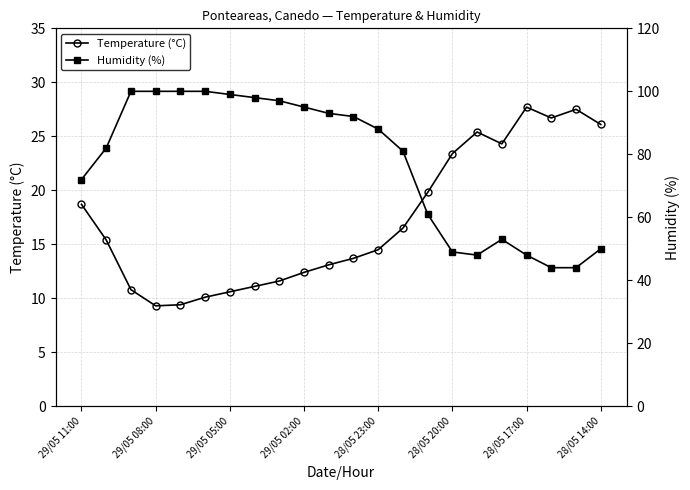

How many lines are shown in the chart?

2